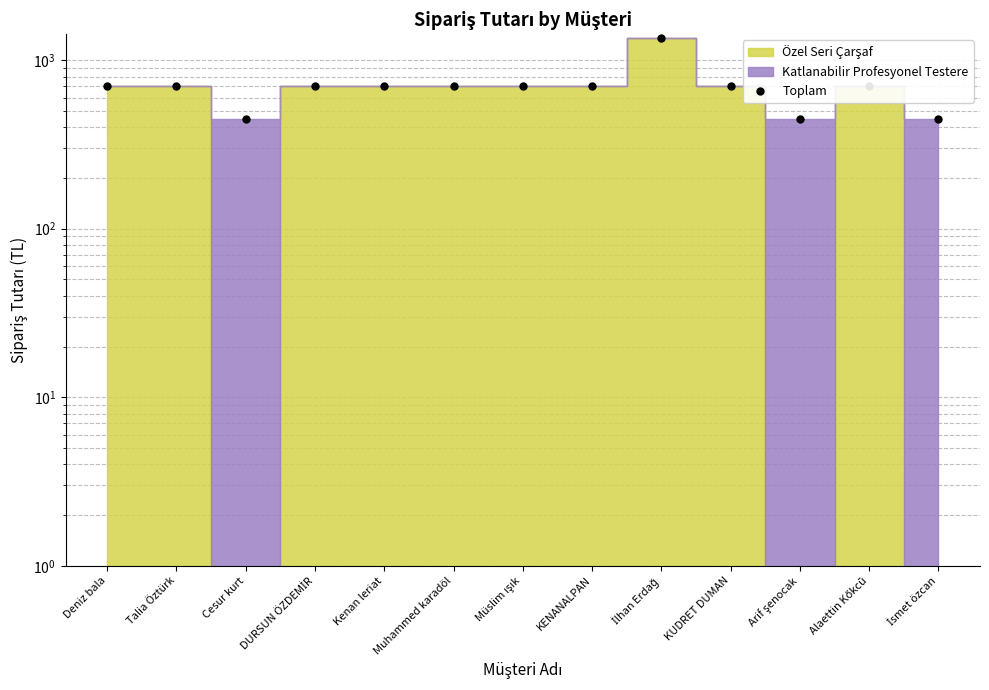

List the labels in order of value, smallest first.

Cesur kurt, Arif şenocak, İsmet özcan, Deniz bala, Talia Öztürk, DURSUN ÖZDEMİR, Kenan leriat, Muhammed karadöl, Müslim ışık, KENANALPAN, KUDRET DUMAN, Alaettin Kőkcū, İlhan Erdağ